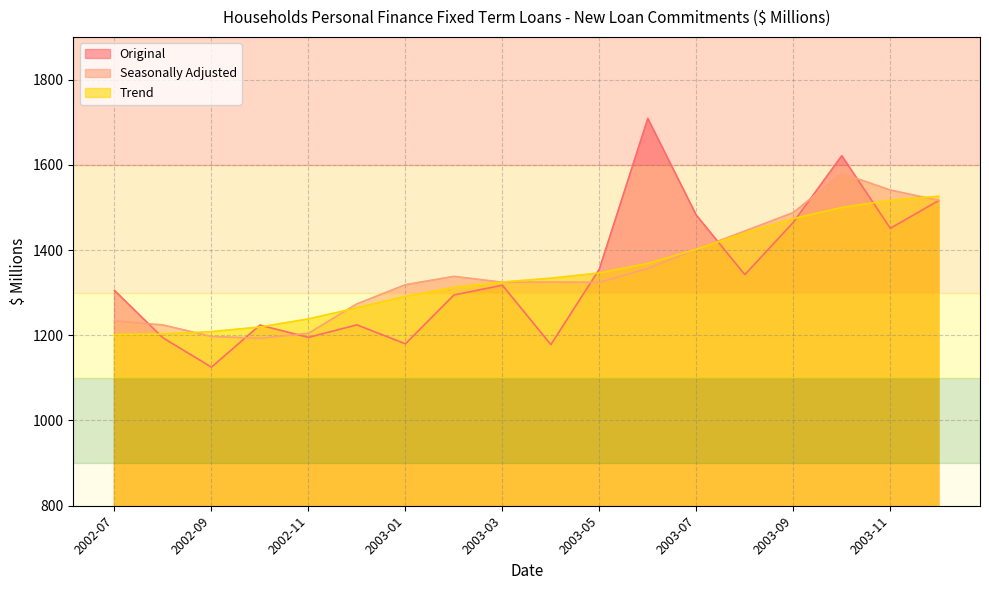

Count the number of data series in this chart.

3